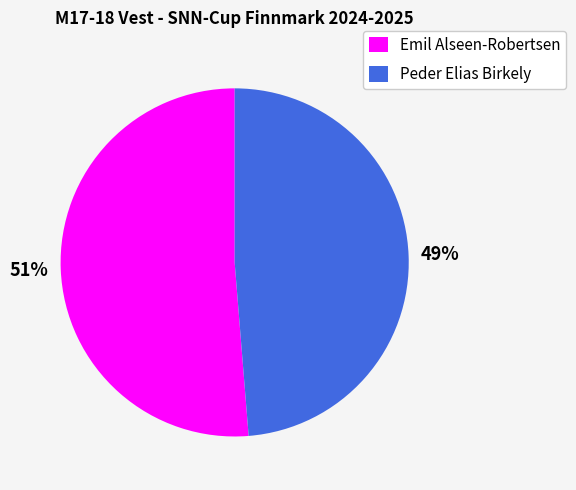

To the nearest percent, what is the average slice percentage?

50%